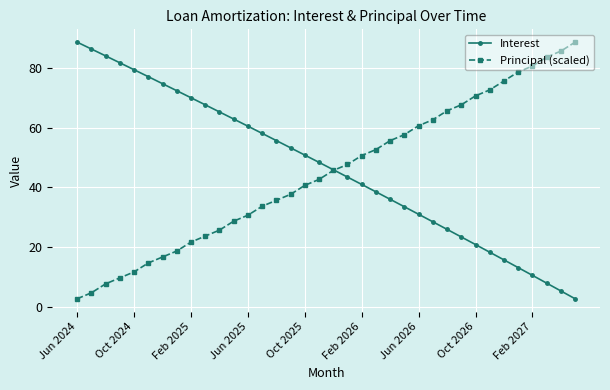

What is the maximum value for Interest?

88.7